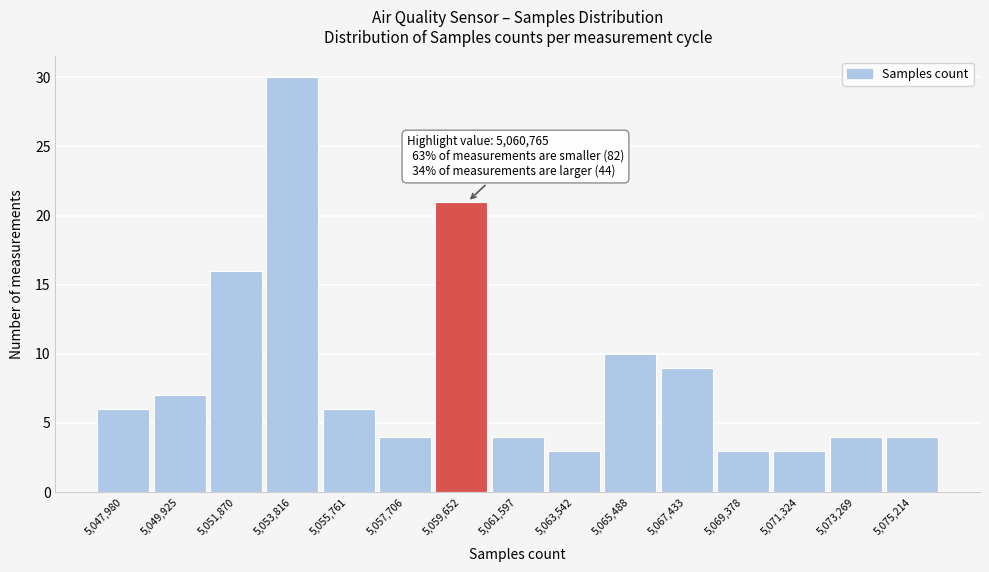

Reading left to right, extract all data points from this chart.

5,047,980=6	5,049,925=7	5,051,870=16	5,053,816=30	5,055,761=6	5,057,706=4	5,059,652=21	5,061,597=4	5,063,542=3	5,065,488=10	5,067,433=9	5,069,378=3	5,071,324=3	5,073,269=4	5,075,214=4